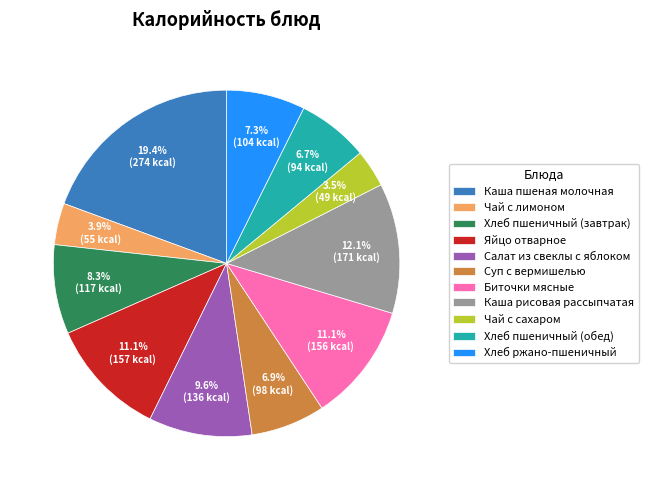

True or false: Яйцо отварное accounts for 21% of the total.

False